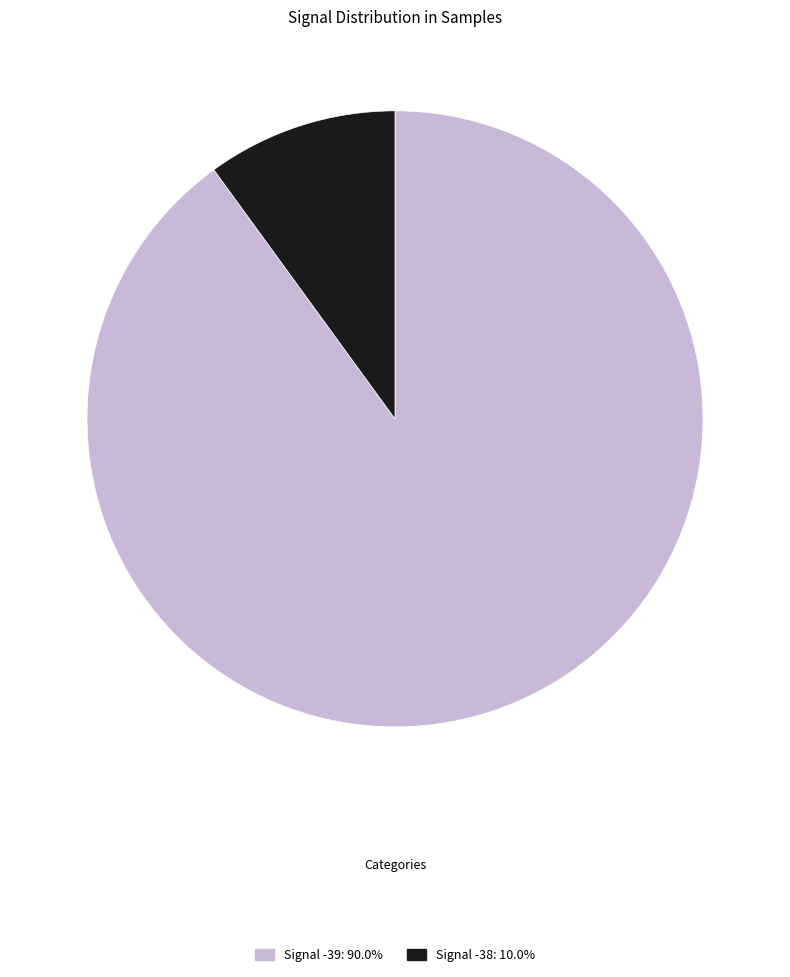

Approximately how many times larger is the value at Signal -39: 90.0% compared to Signal -38: 10.0%?

9.0